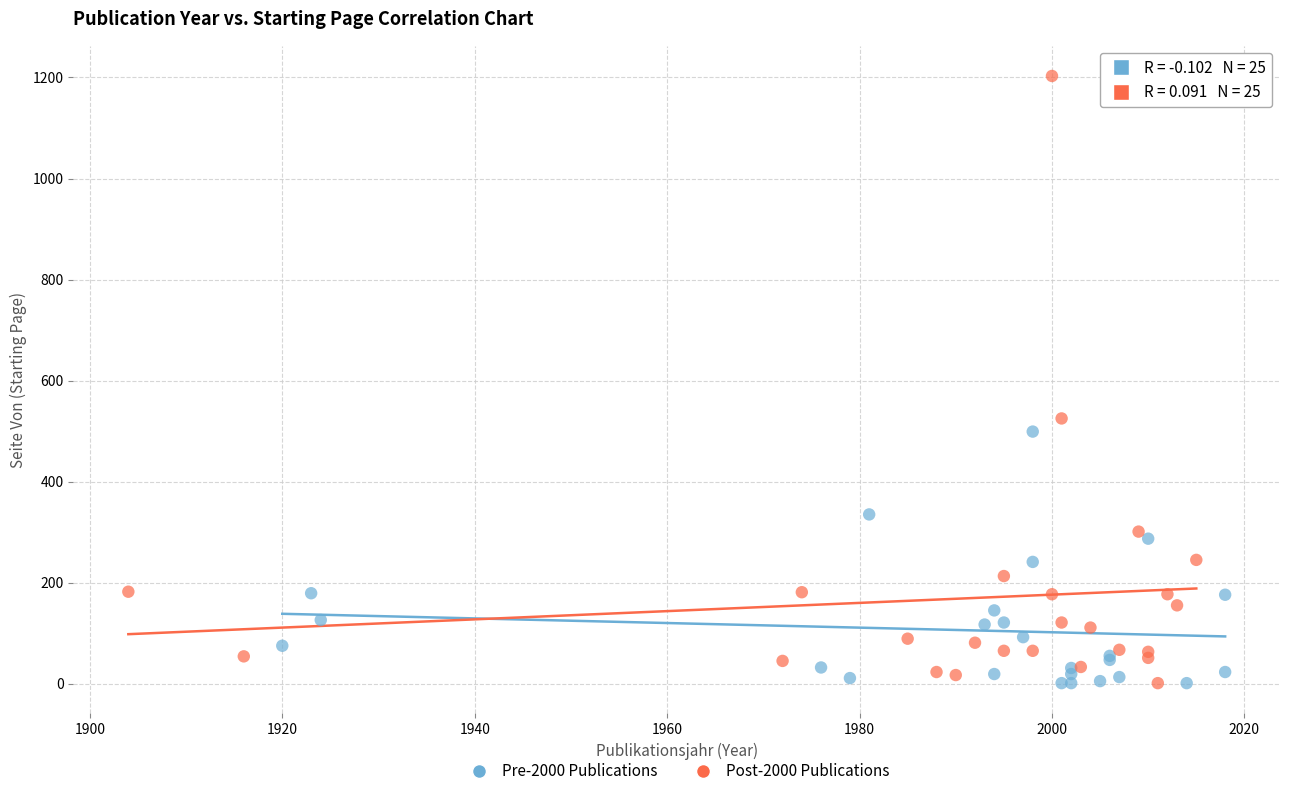

Which series has the largest Y range (max minus min)?

Post-2000 Publications